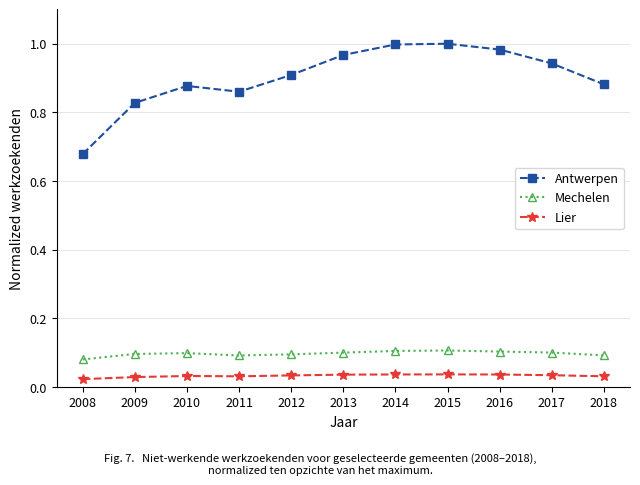

Does the chart display data point markers on the line(s)?

Yes